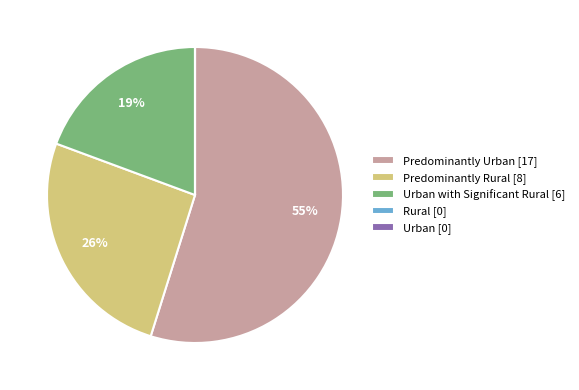

Which category has the biggest portion of the pie?

Predominantly Urban [17]